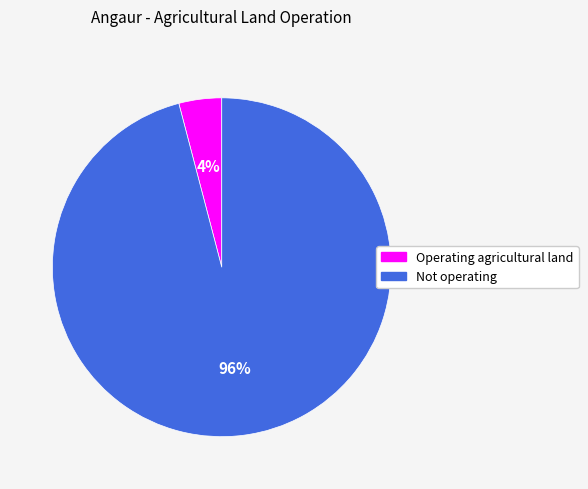

Is it true that Not operating is 96% of the pie?

True